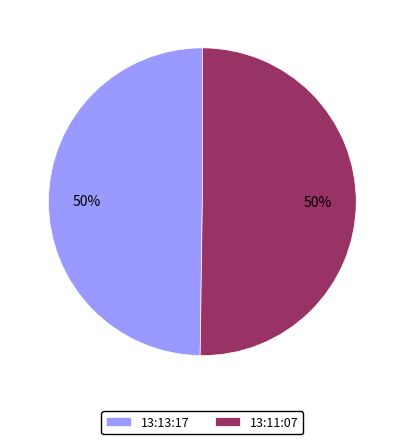

Combined, do 13:13:17 and 13:11:07 account for over 50%?

Yes